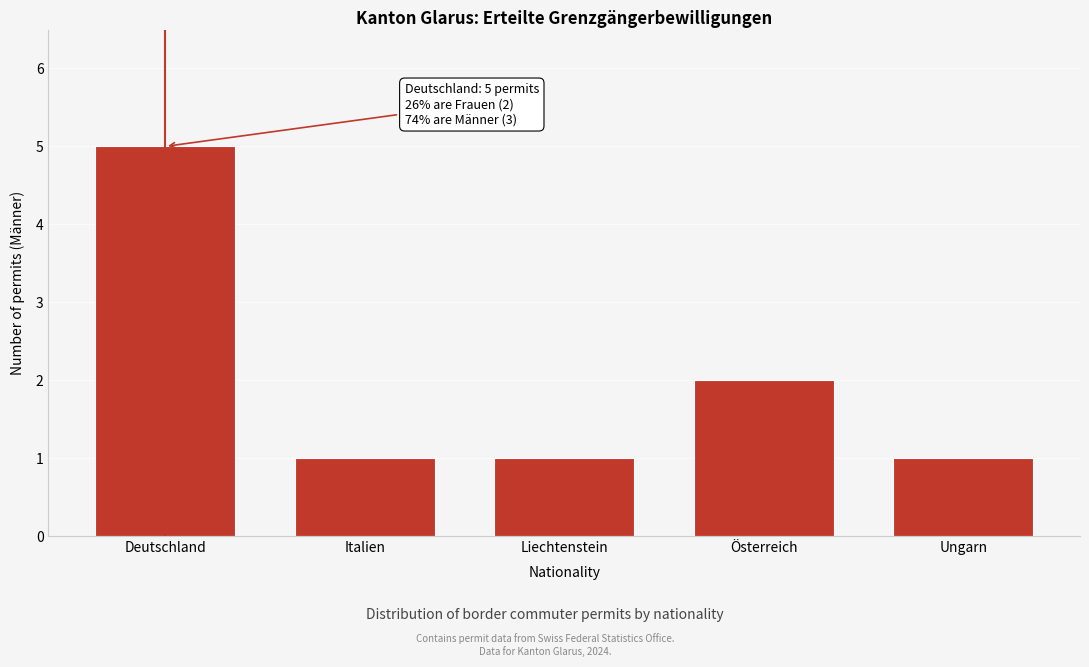

Reading right to left, transcribe all the data shown in this chart.

Ungarn=1	Österreich=2	Liechtenstein=1	Italien=1	Deutschland=5